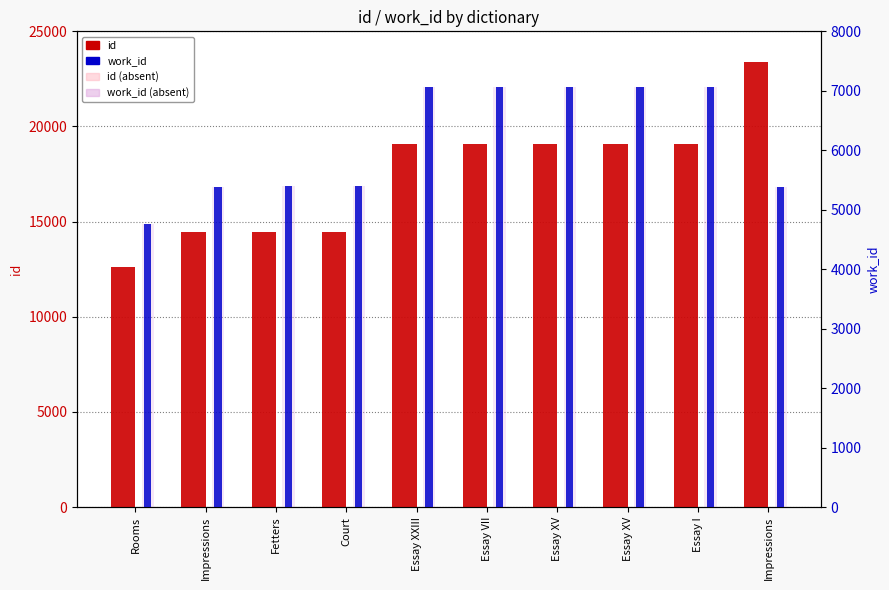

How many values in the work_id (absent) series exceed 7063?

4